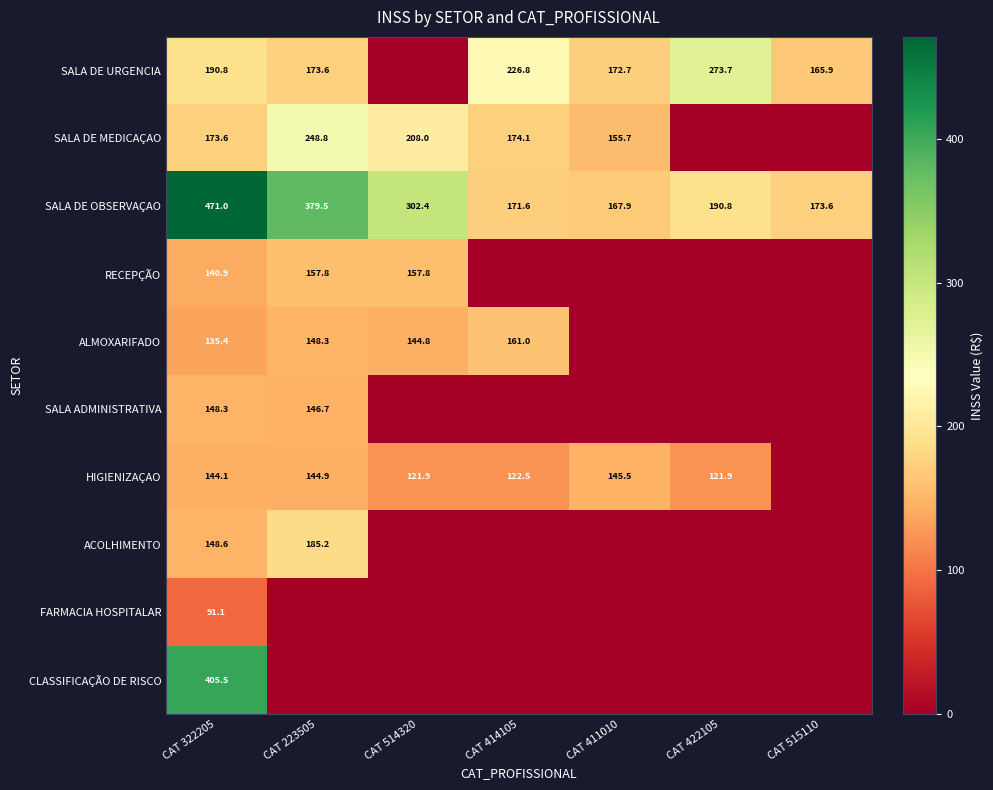

What is the maximum value for SALA DE OBSERVAÇAO?

471.0